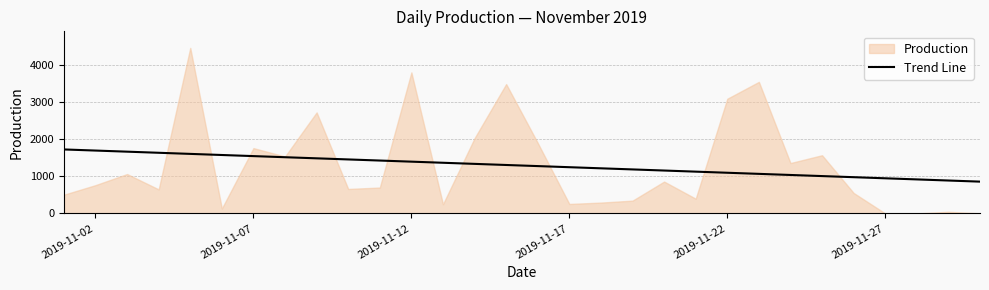

What is the maximum value for Trend Line?

1723.1